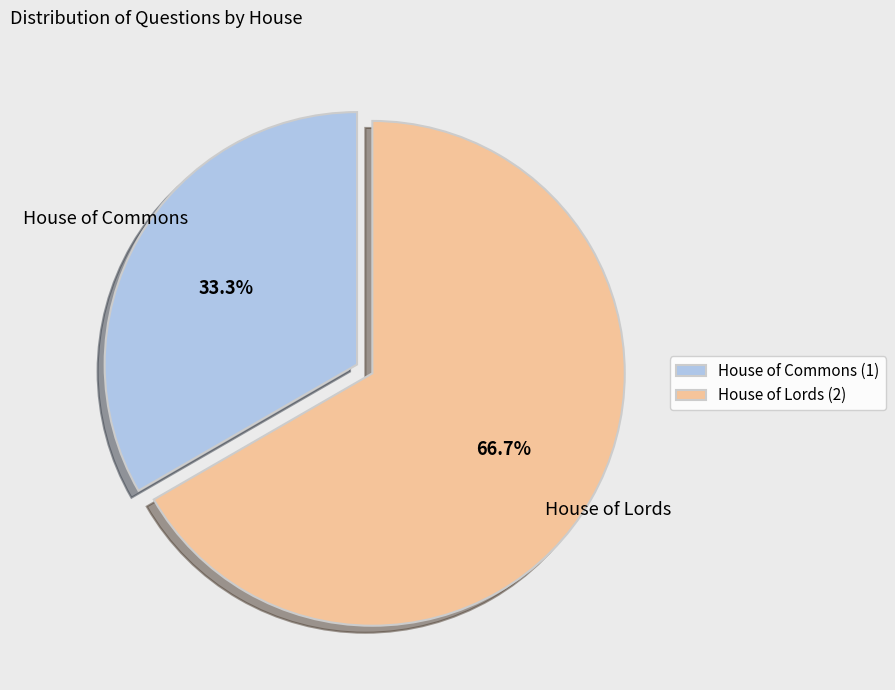

What percentage is NOT represented by House of Commons?

66.7%